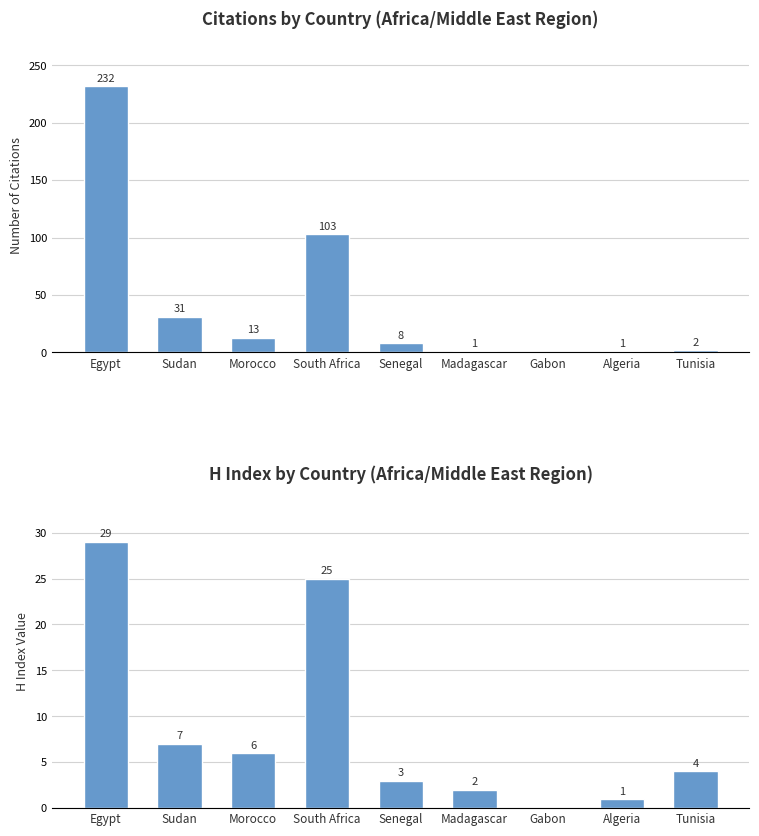

At which category is the sum across all series the highest?

Egypt